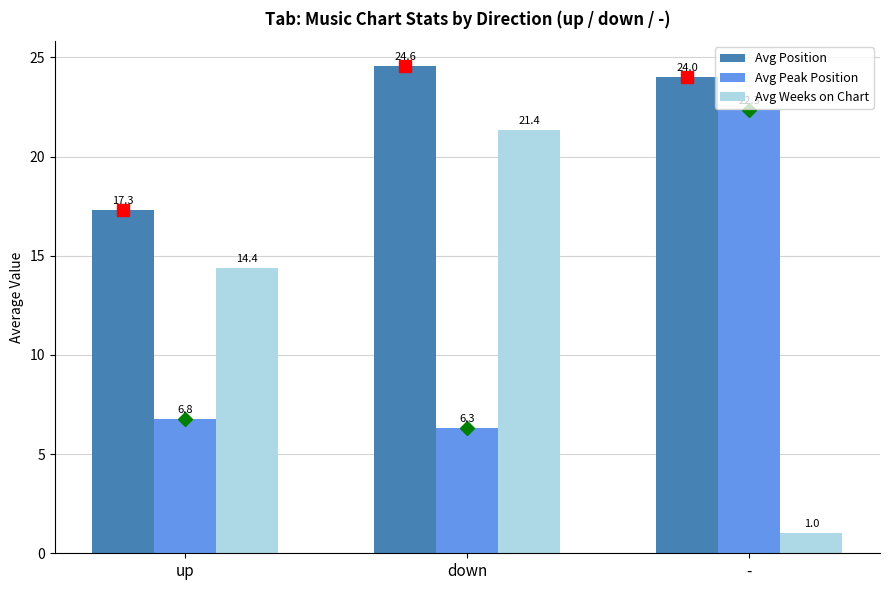

Does the chart contain any negative values?

No